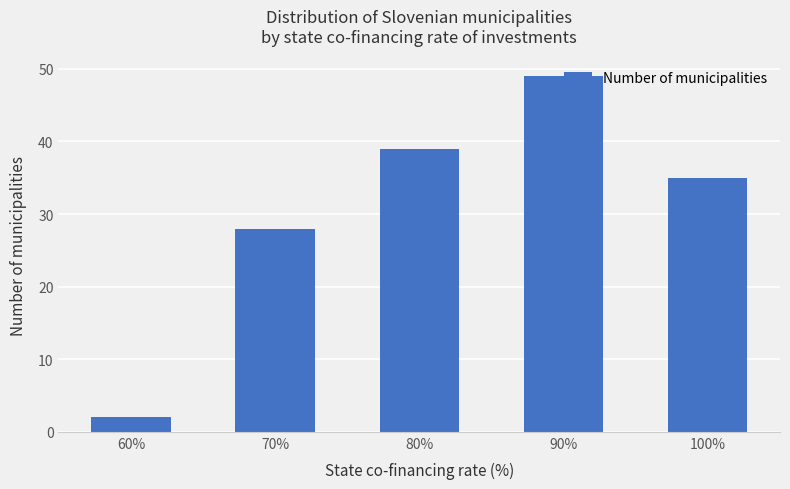

What position from the right is 80%?

3